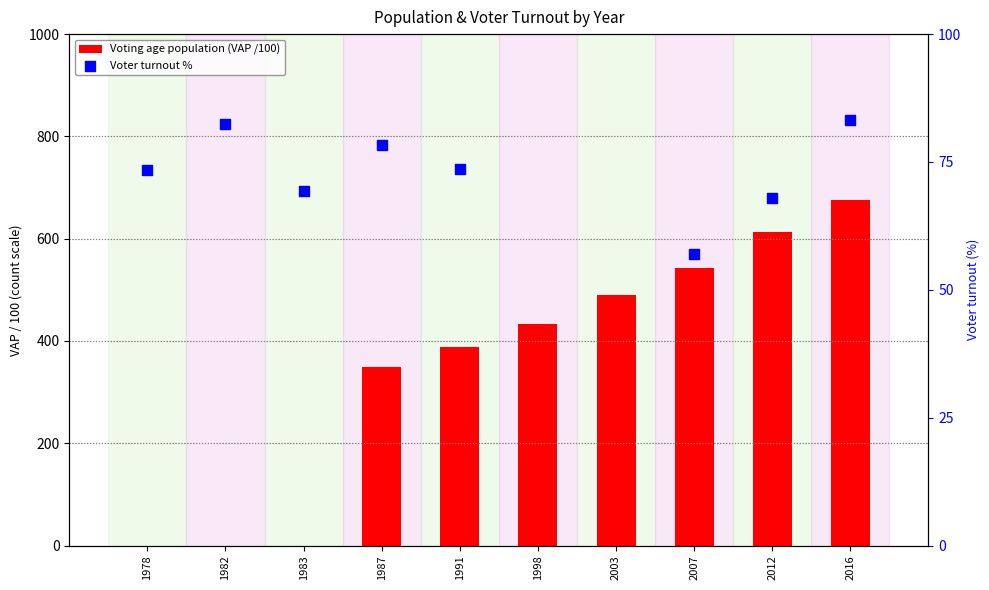

Which series has the largest total across all categories?

Voting age population (VAP /100)